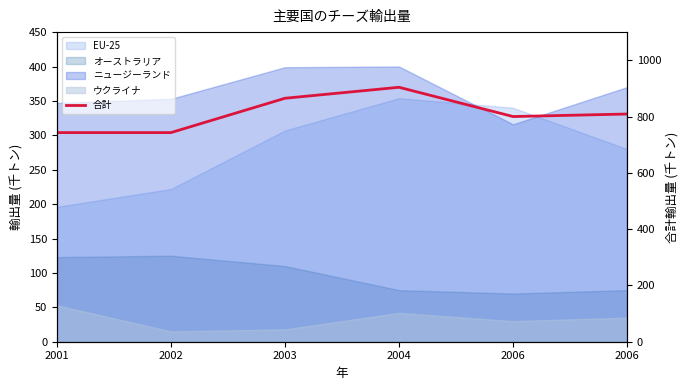

Reading left to right, extract all data points from this chart.

2001=743	2002=743	2003=865	2004=904	2006=800	2006=809